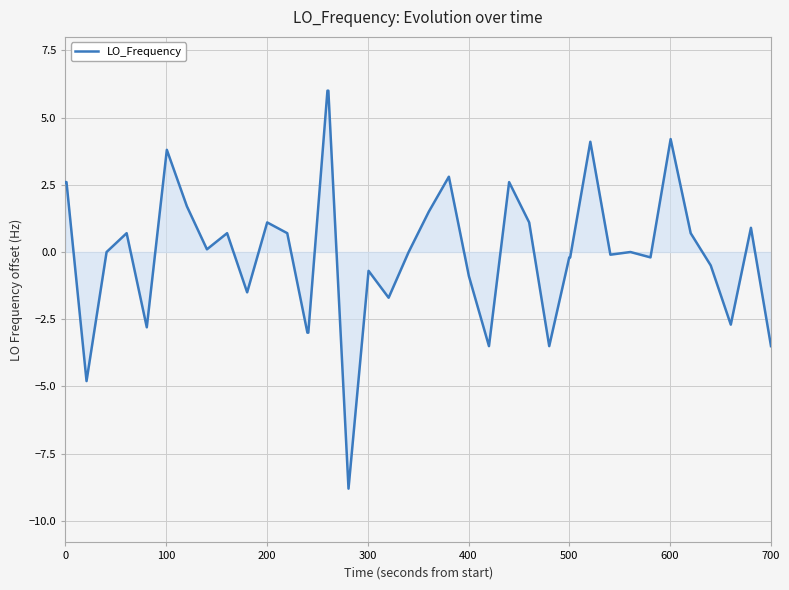

What is the minimum value shown in the chart?

-8.8